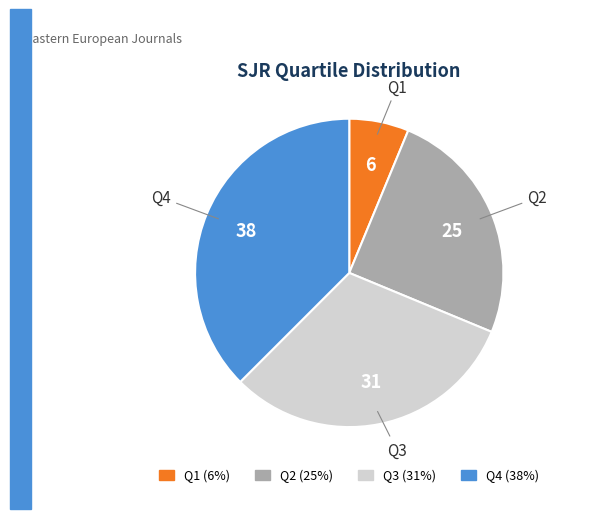

Which slice is the largest?

Q4